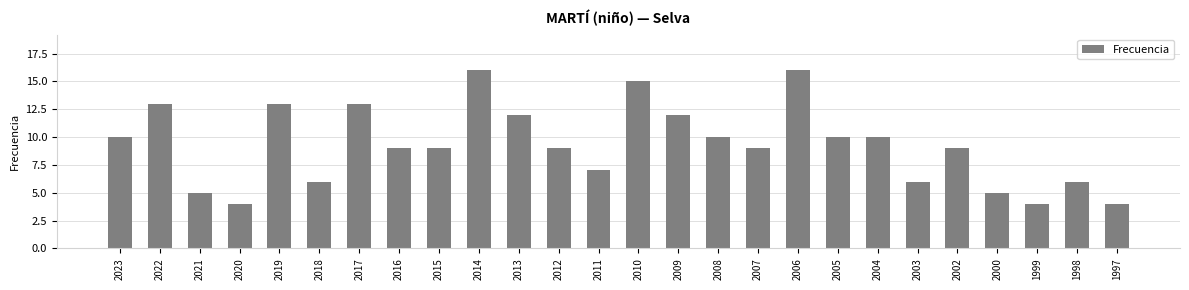

The value at 1999 is 1. True or false?

False